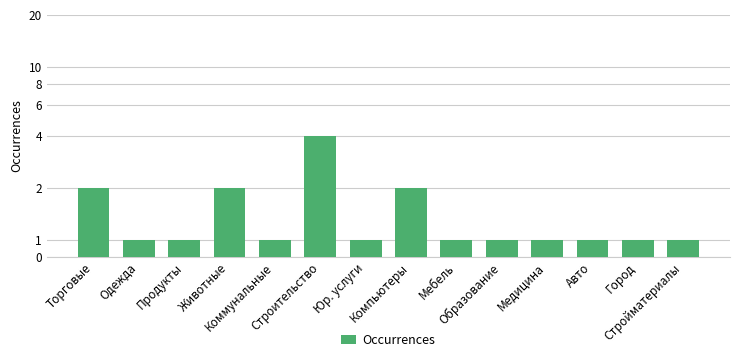

Reading left to right, transcribe all the data shown in this chart.

2	1	1	2	1	4	1	2	1	1	1	1	1	1